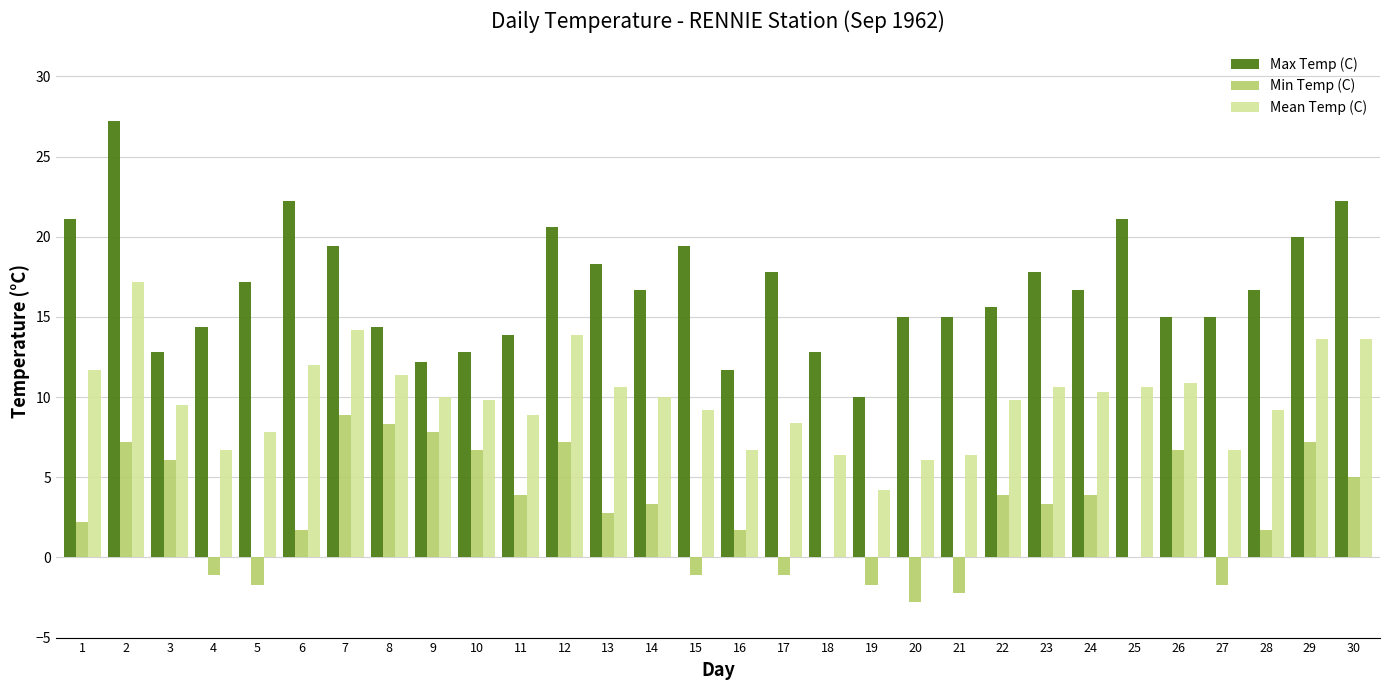

Which series changed the most between 6 and 11?

Max Temp (C)